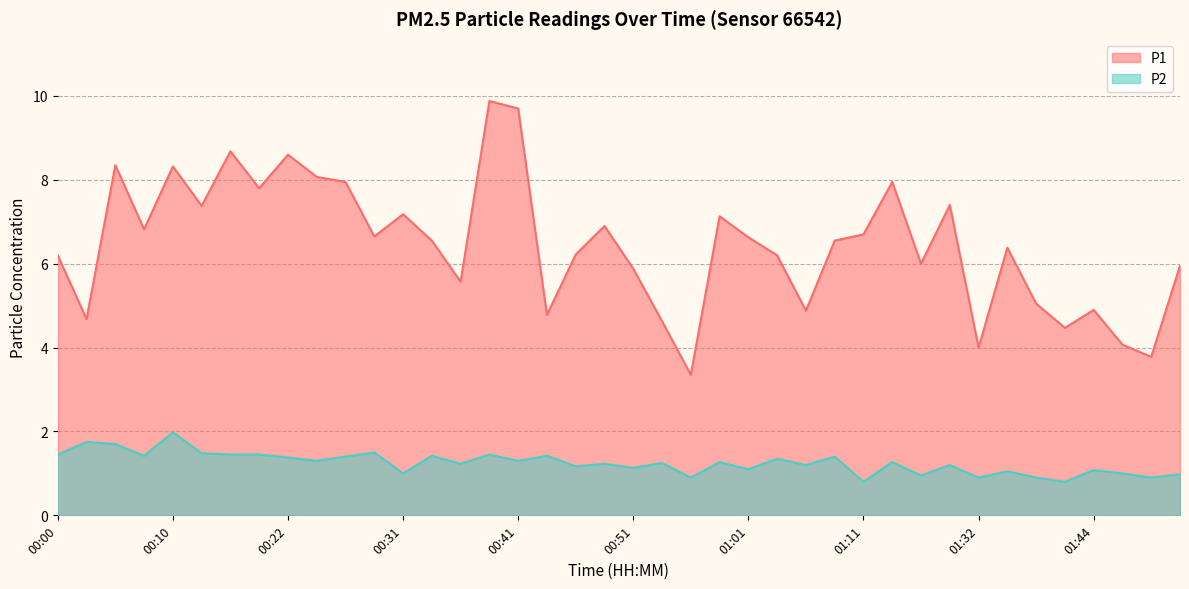

Rank the series by their maximum value, from highest to lowest.

P1, P2